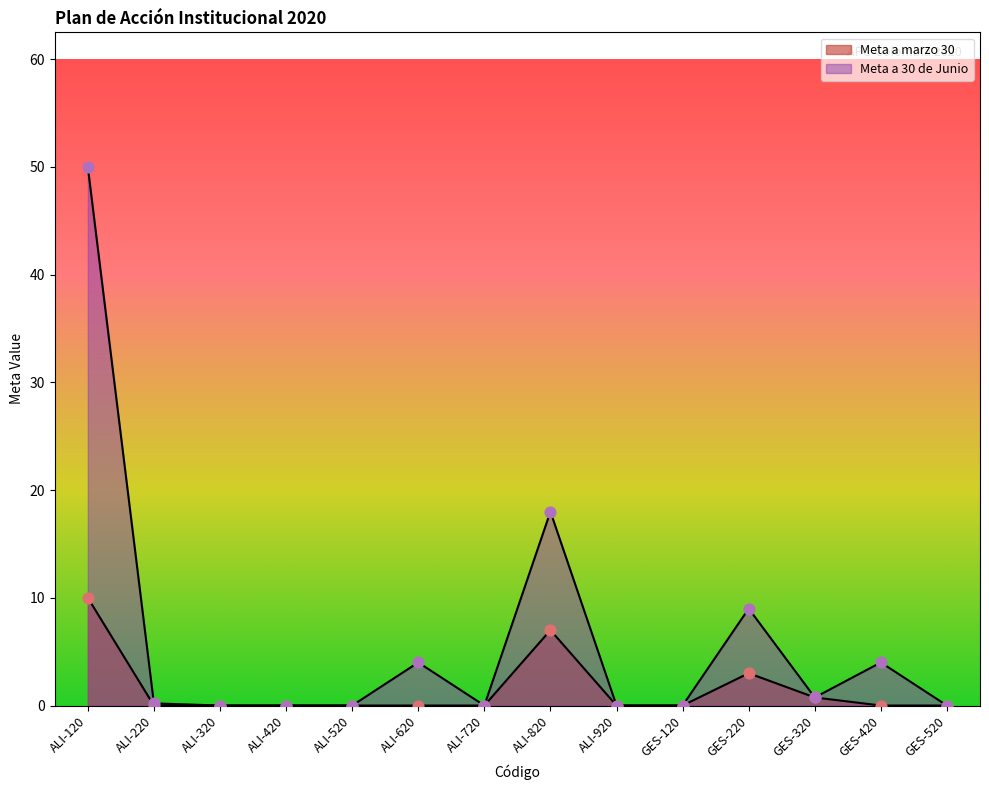

At how many categories does at least one series exceed 14?

2